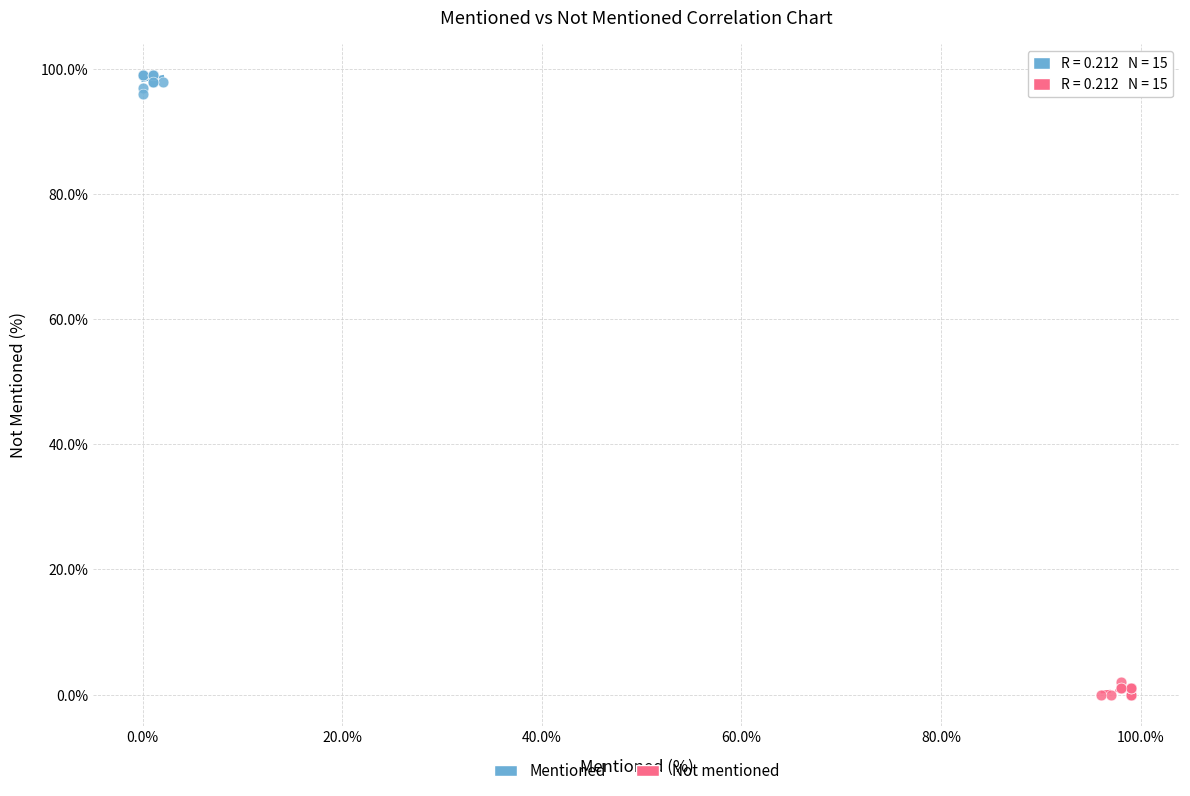

Which series contains the lowest Y value?

Not mentioned